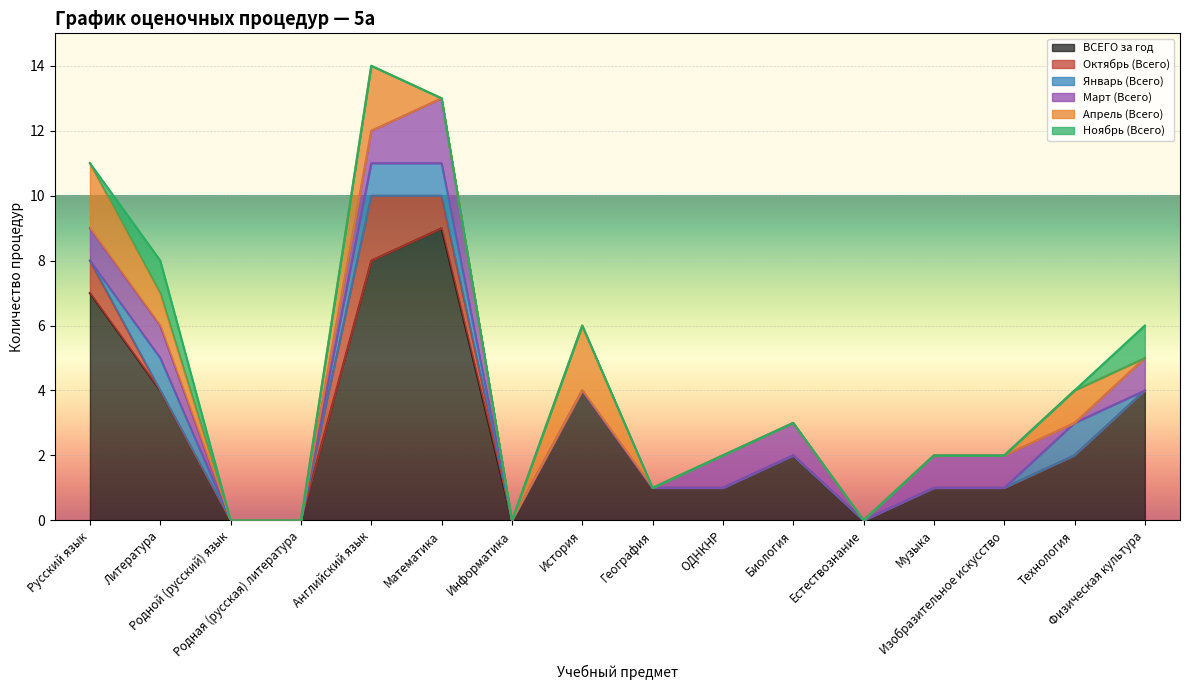

Which label corresponds to the smallest value in the chart?

Родной (русский) язык